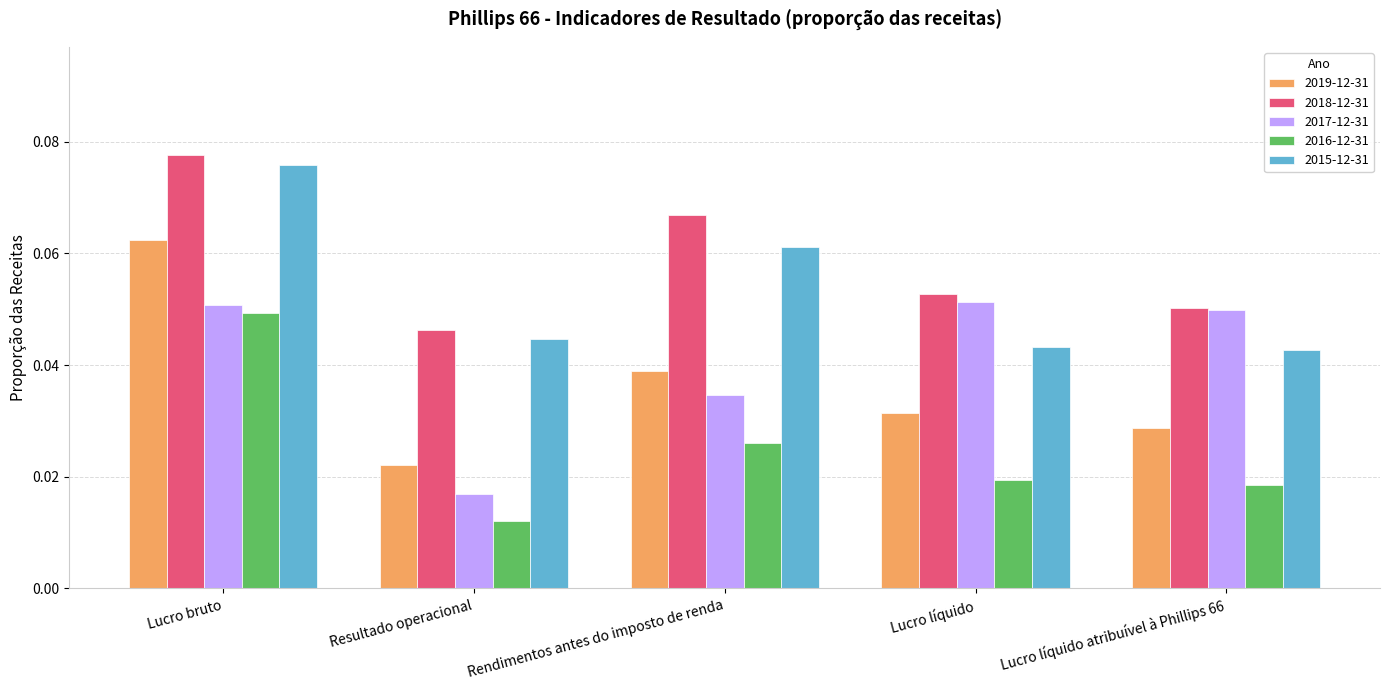

What position from the right is Lucro líquido?

2